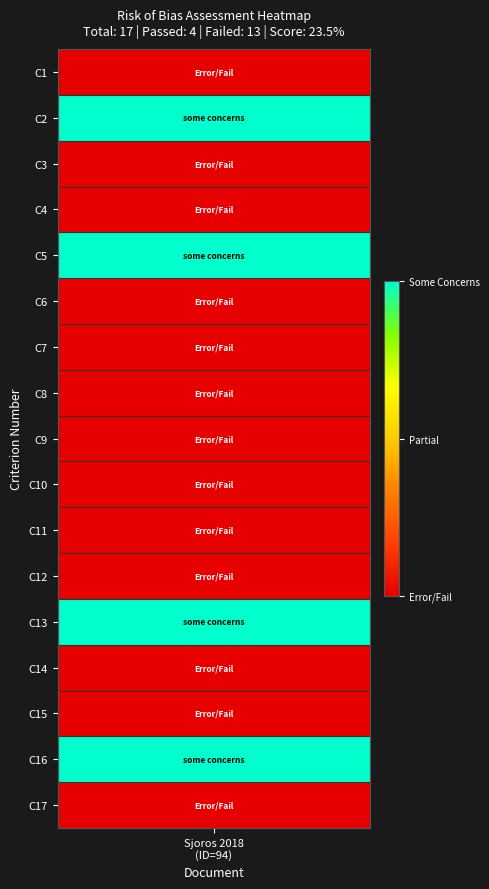

The chart shows a value of 0 at 16. True or false?

False